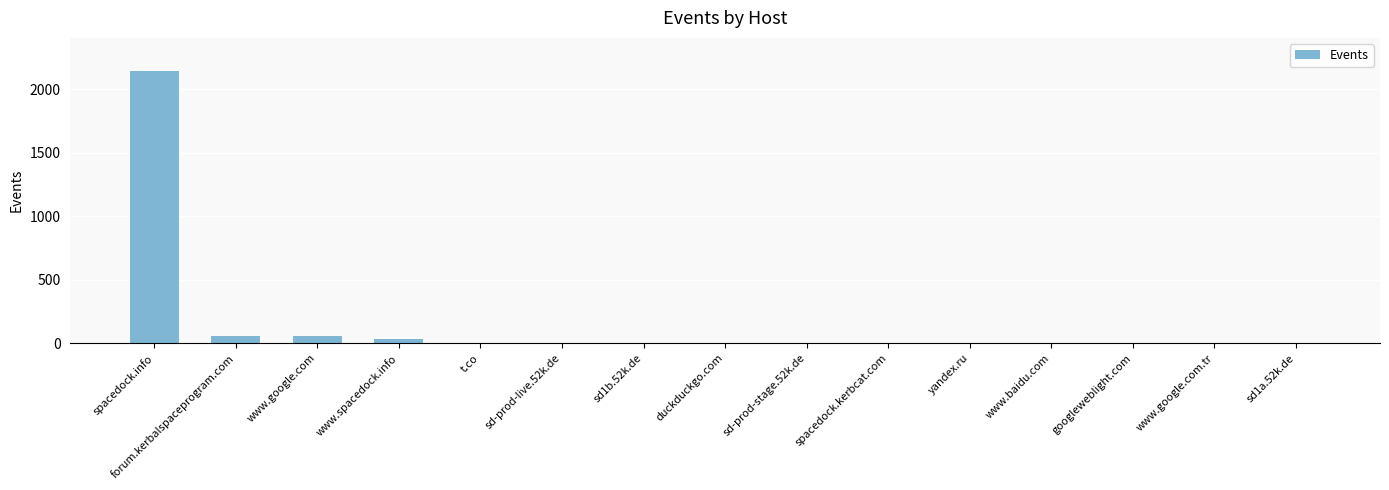

What is the greatest value displayed?

2149